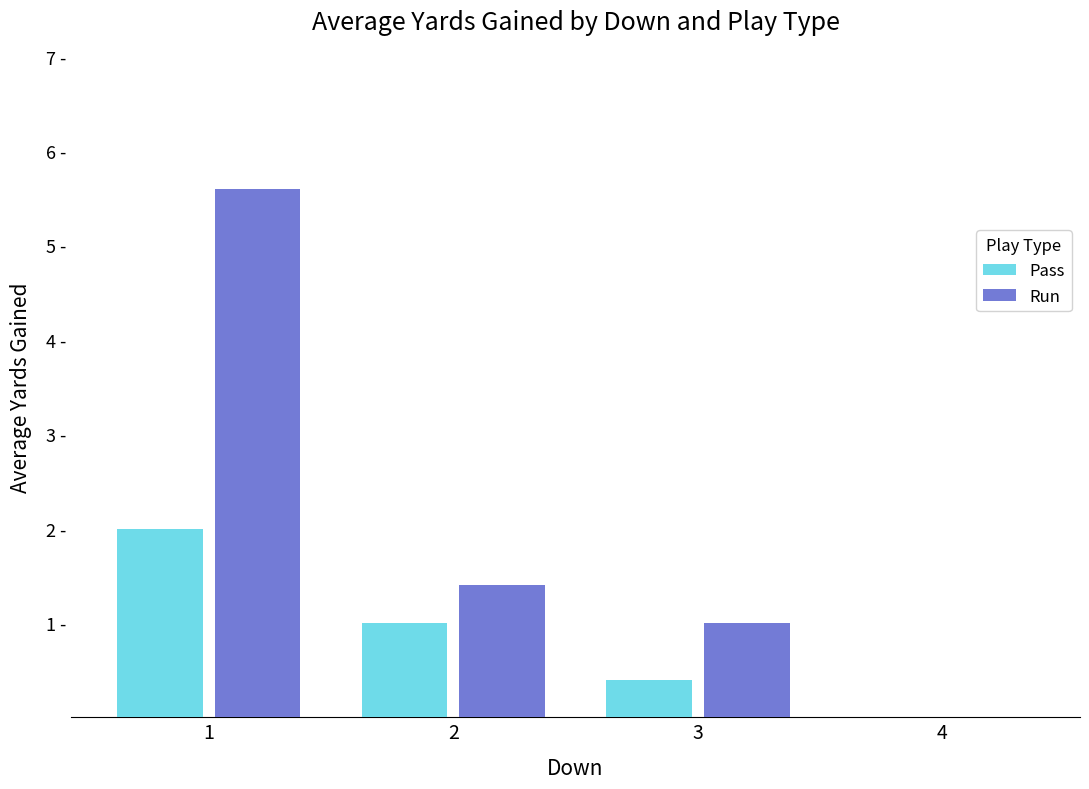

Does the chart contain stacked bars?

No